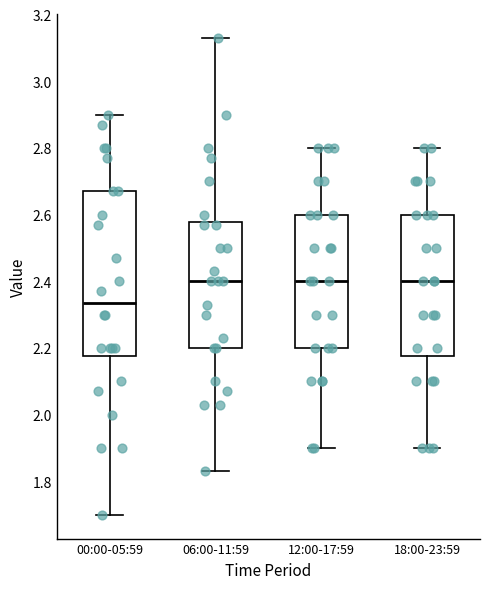

Where is the lower edge of the box for 18:00-23:59 on the y-axis? The values are not printed on the chart, so give them approximately, as read against the axis.

2.18